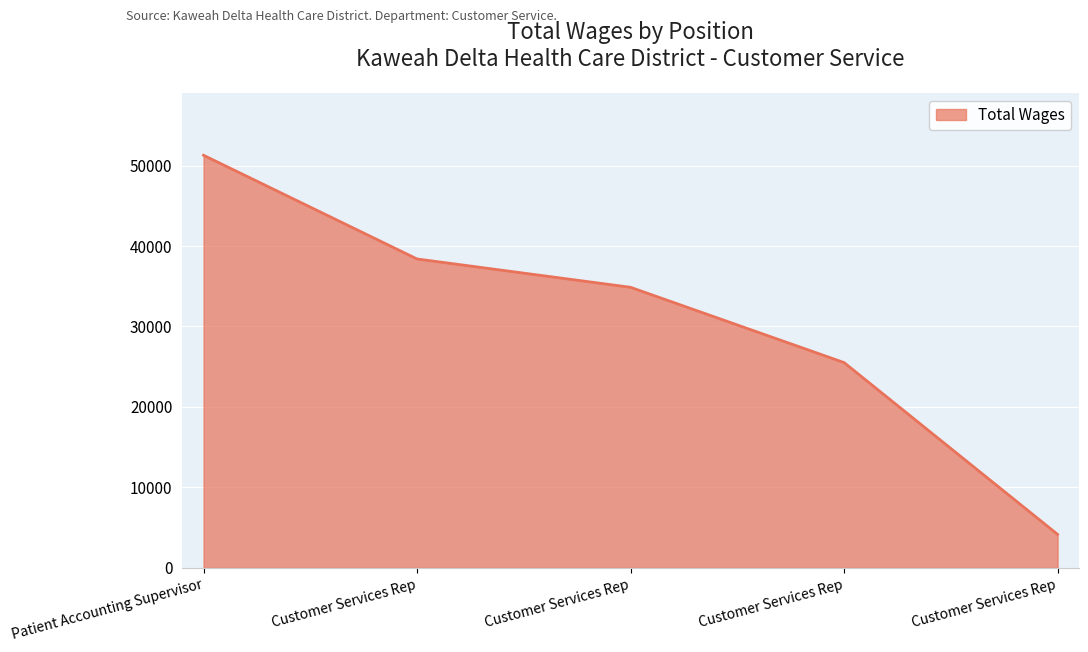

Does the chart display data point markers on the line(s)?

No